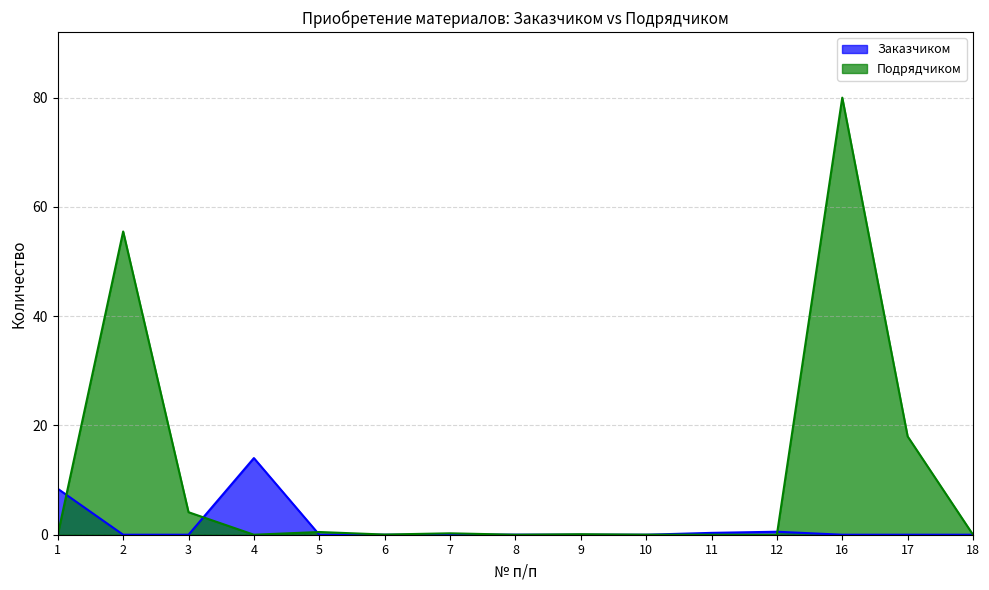

Rank the series by their maximum value, from highest to lowest.

Подрядчиком, Заказчиком